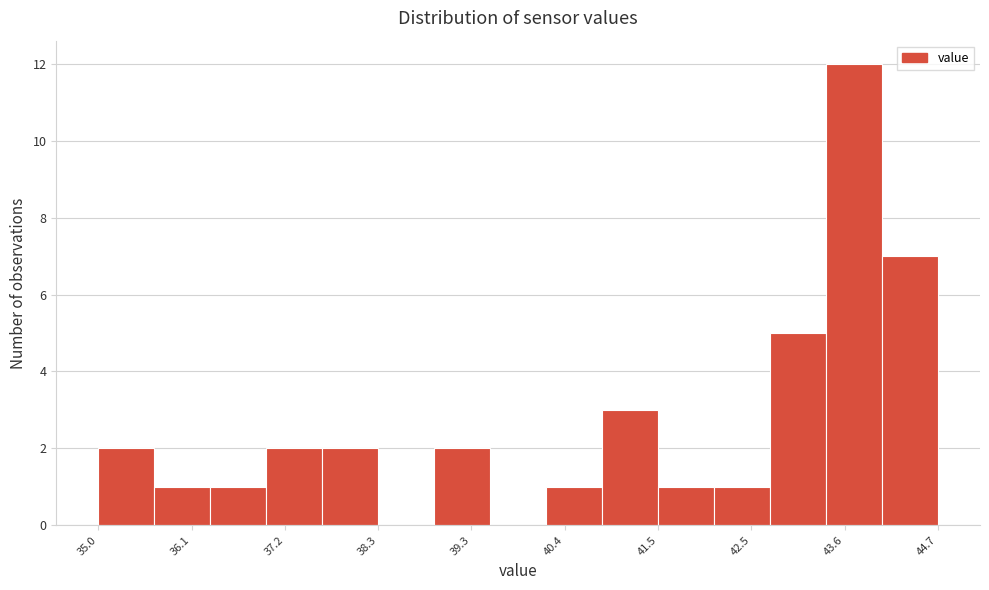

Read against the x-axis, roughly where is the centre of the tallest bar?

43.8